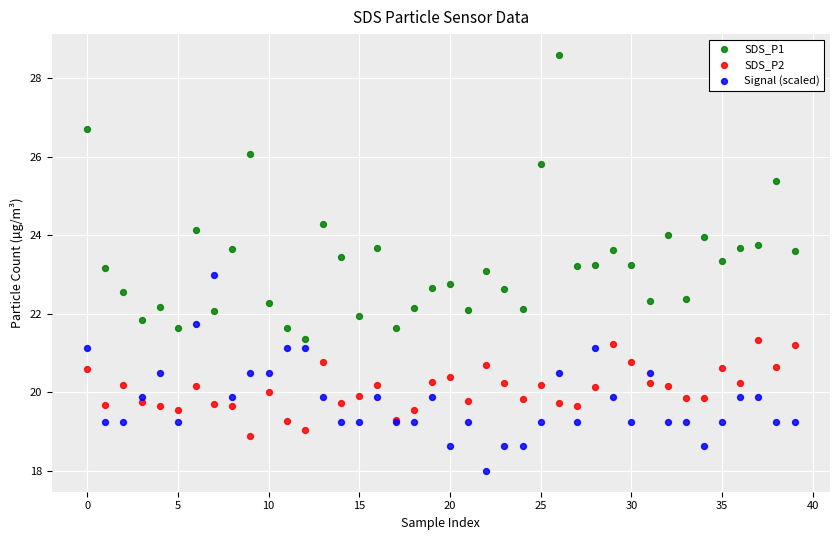

Which series contains the highest Y value?

SDS_P1